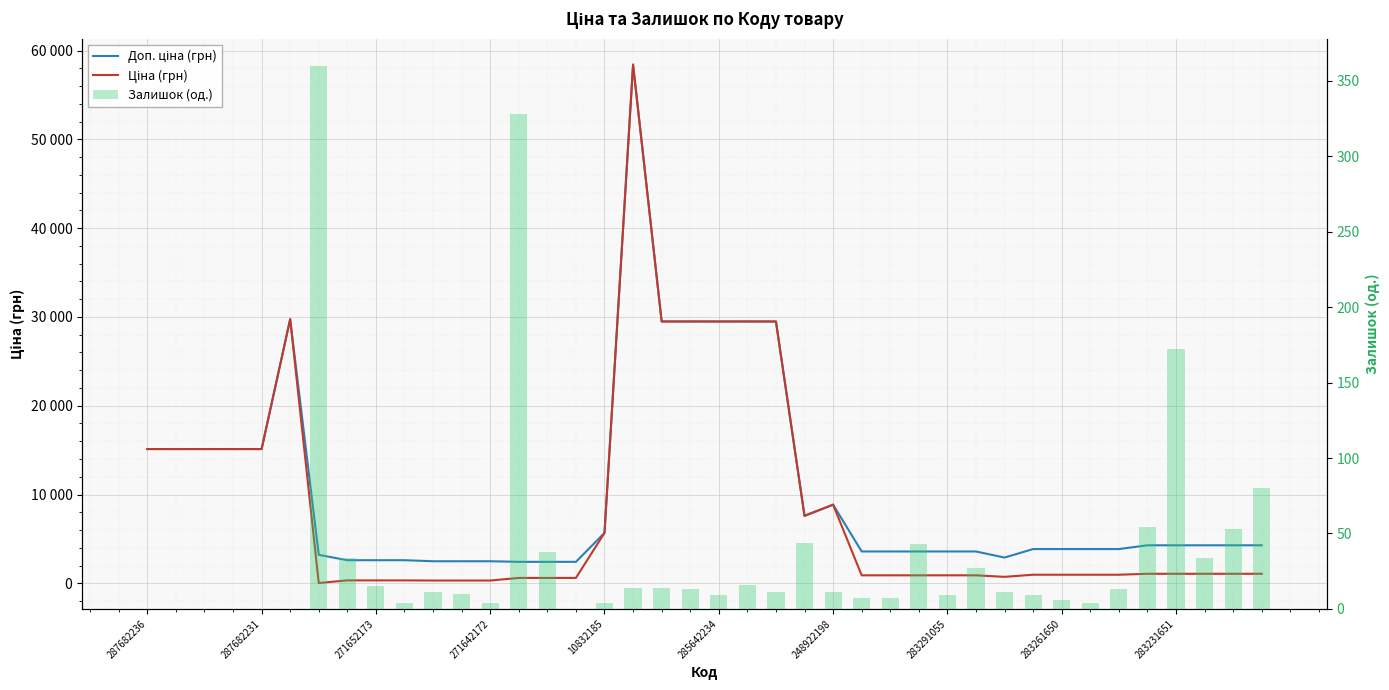

Which series has the largest total across all categories?

Доп. ціна (грн)